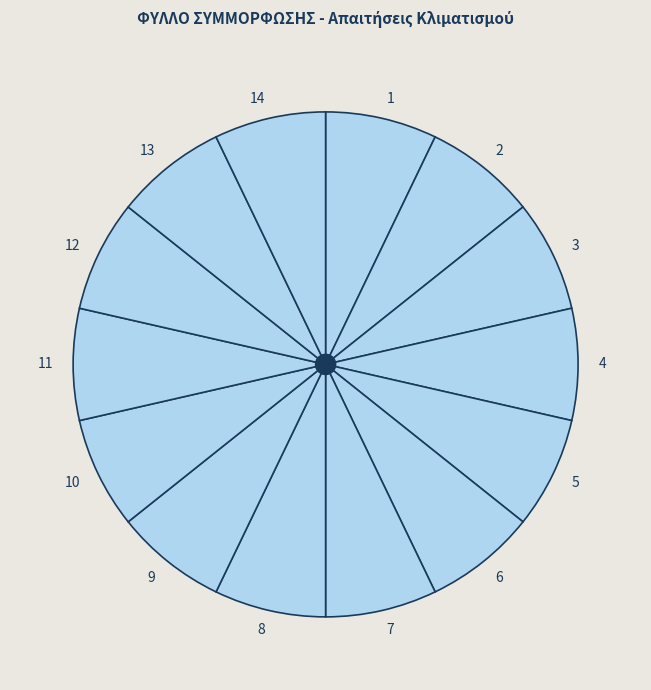

Approximately how many times larger is the value at 4 compared to 1?

1.0